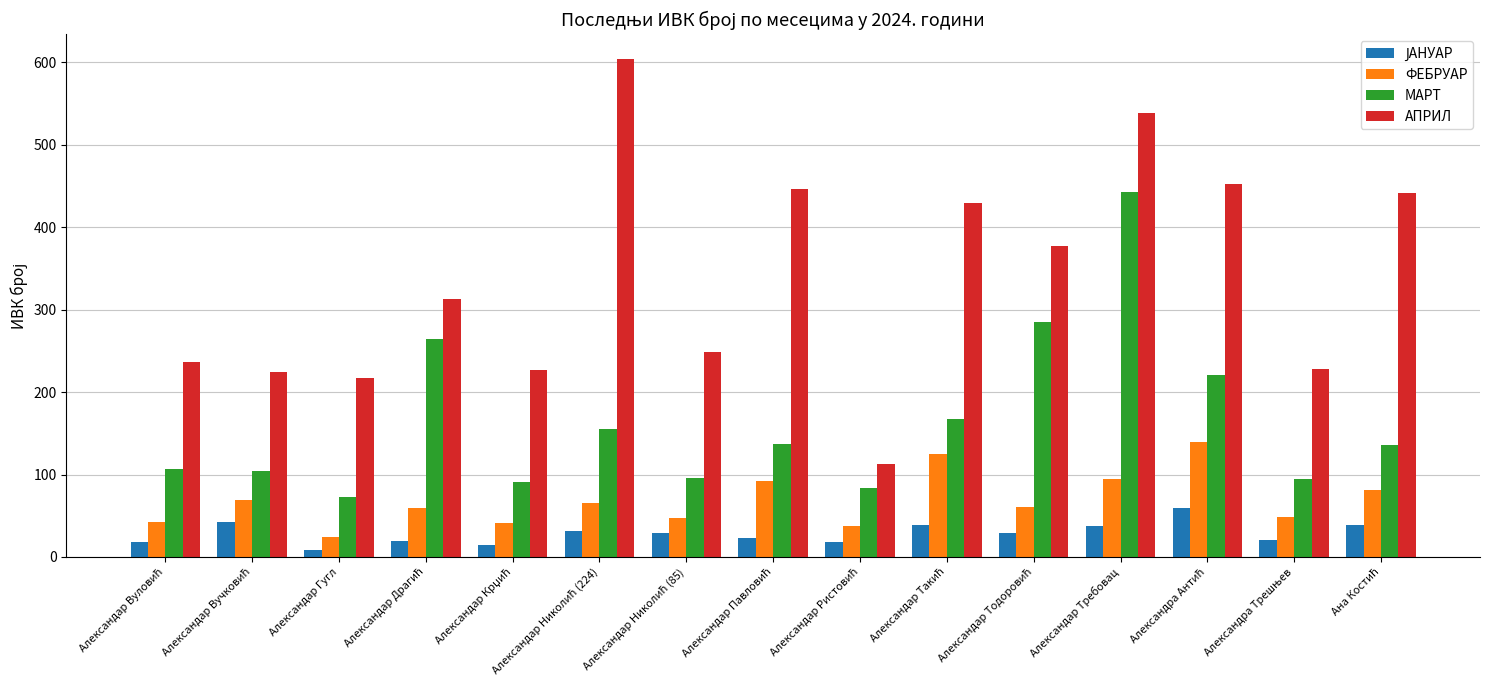

What is the average value of the АПРИЛ series?

340